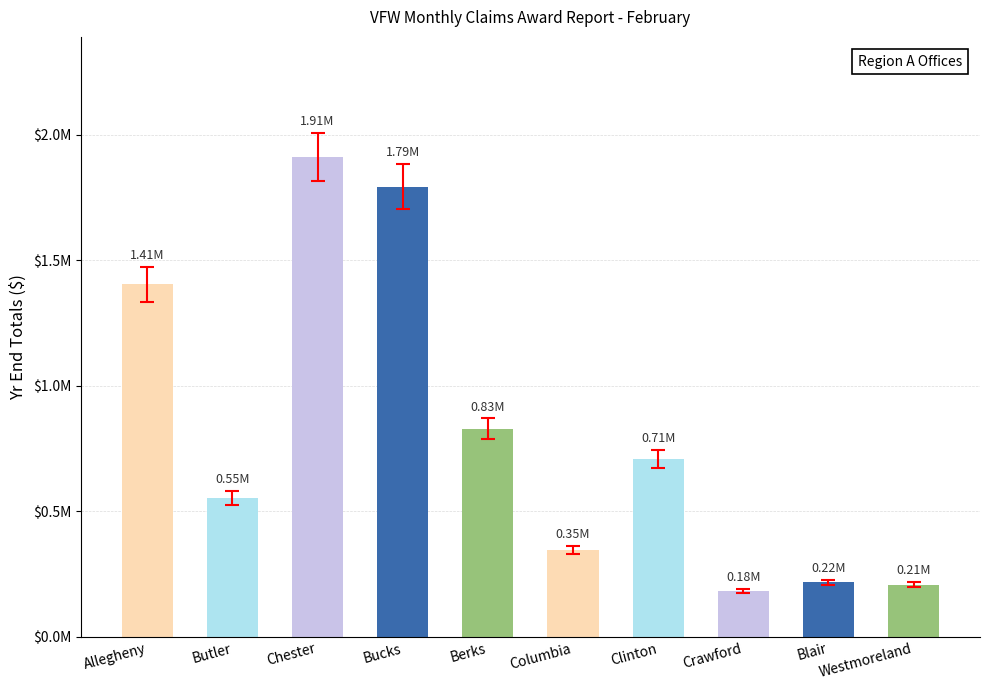

What is the smallest value displayed?

183520